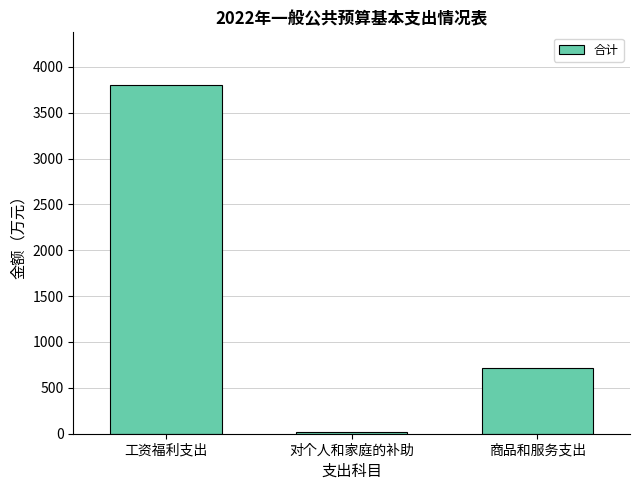

What is the difference between the values at 商品和服务支出 and 工资福利支出?

3091.2